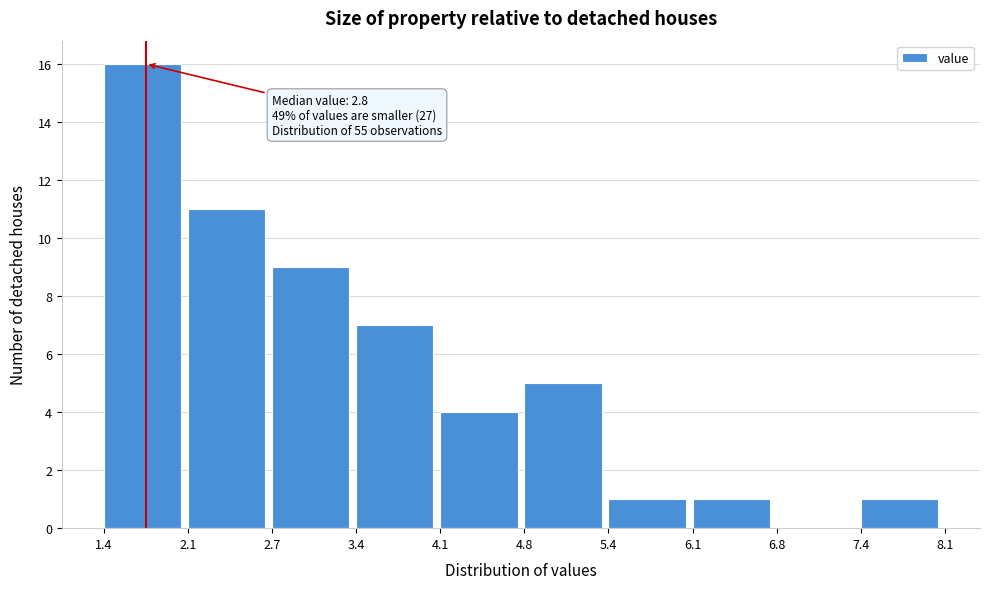

Which range on the x-axis has the tallest bar?

1.4 to 2.1